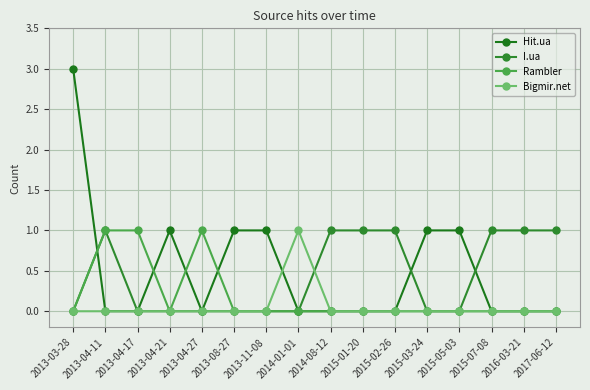

What is the difference between the Hit.ua values at 2014-01-01 and 2013-11-08?

1